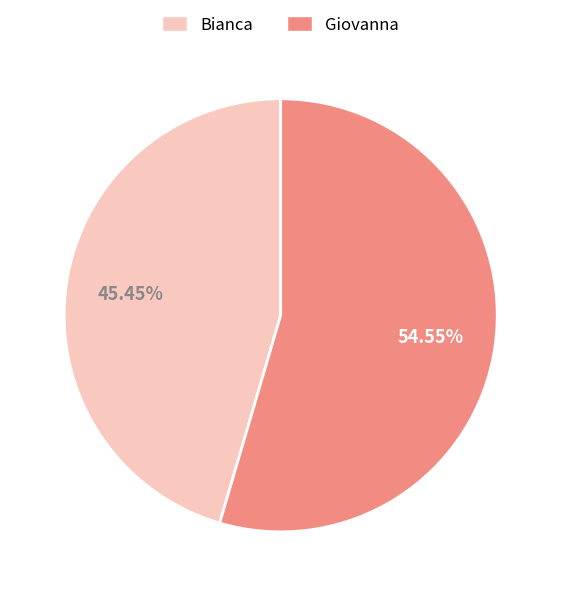

Which slice represents more than half of the pie?

Giovanna